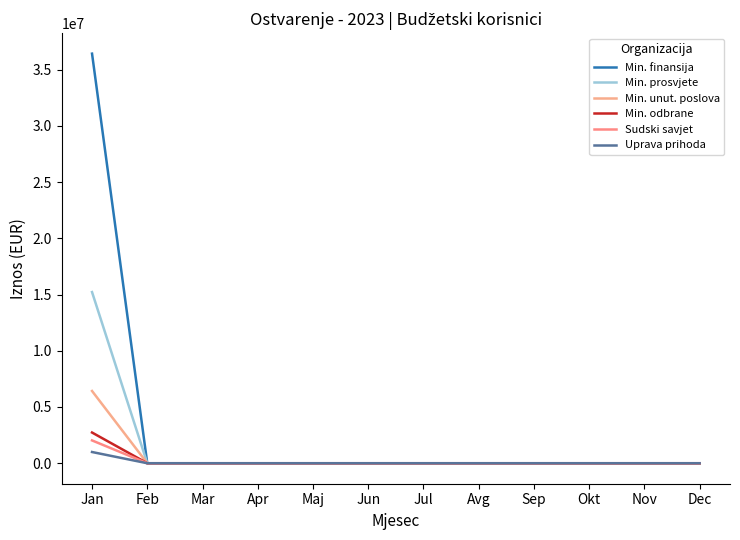

Which category has the highest value across all series?

Jan